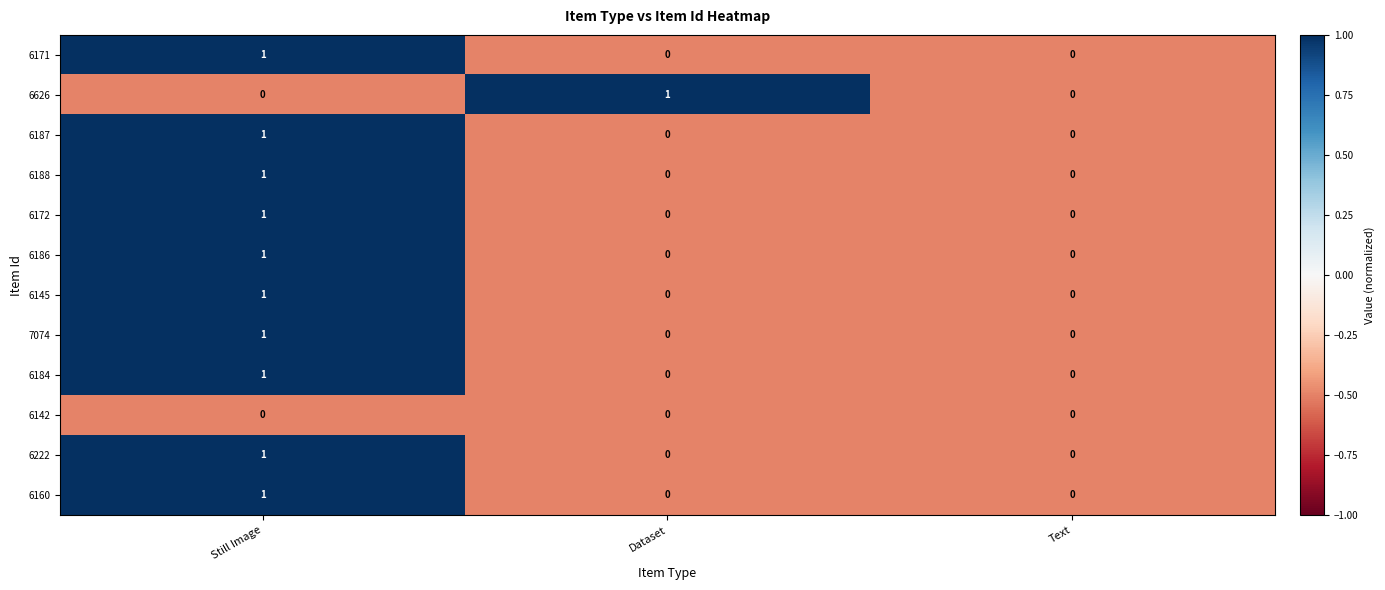

The 6171 series shows 0 at Text. True or false?

True